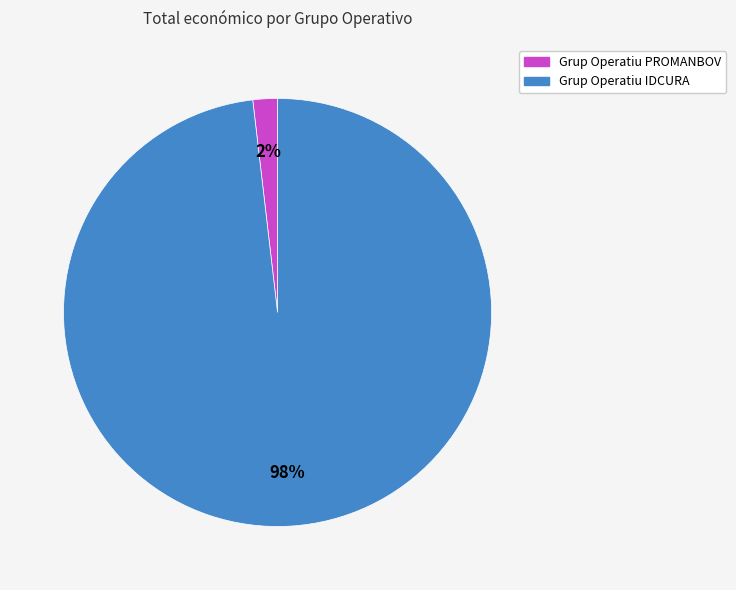

Does Grup Operatiu PROMANBOV account for over 50% of the chart?

No